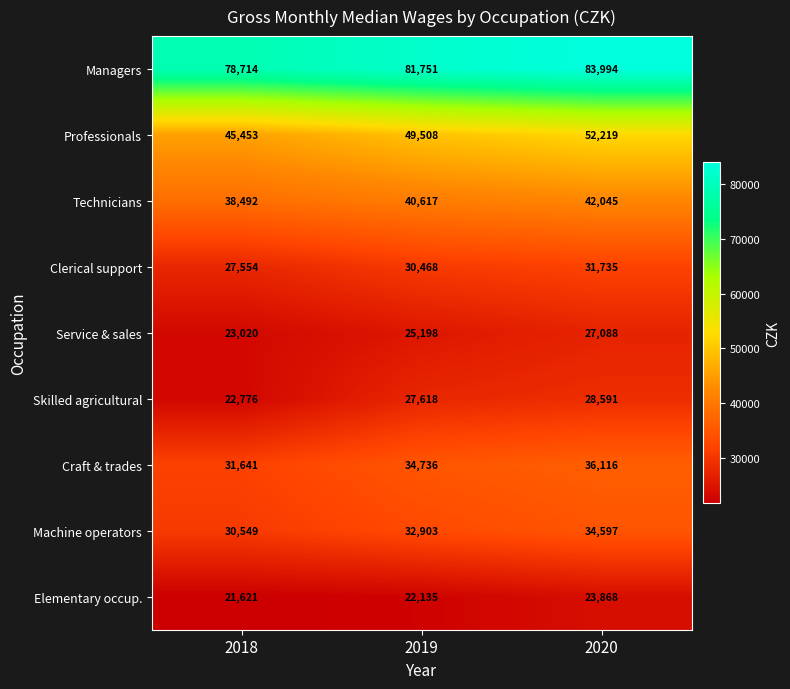

Rank the series by their maximum value, from highest to lowest.

Managers, Professionals, Technicians, Craft & trades, Machine operators, Clerical support, Skilled agricultural, Service & sales, Elementary occup.